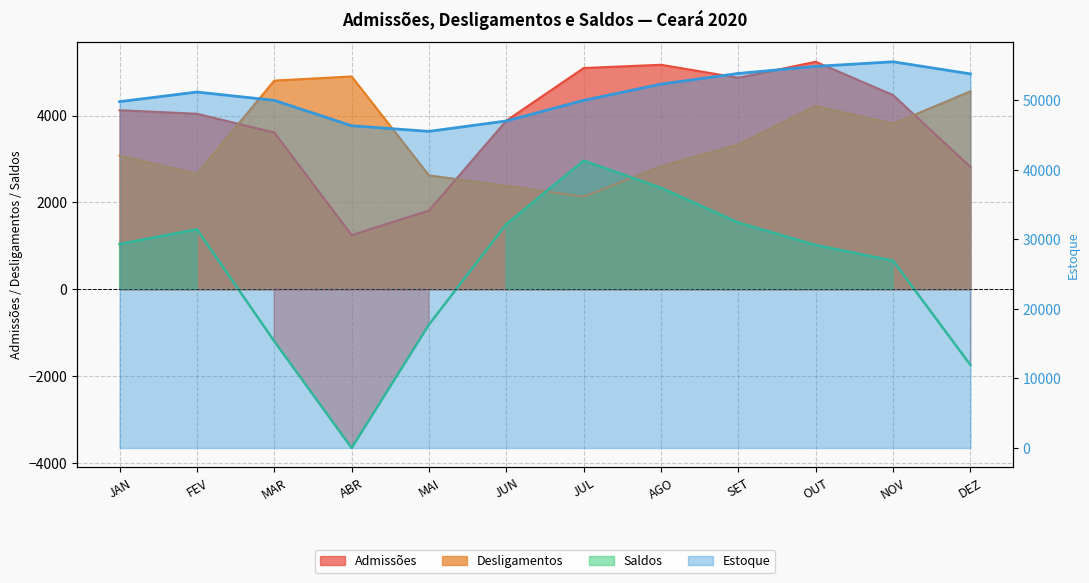

What is the minimum value shown in the chart?

-3652